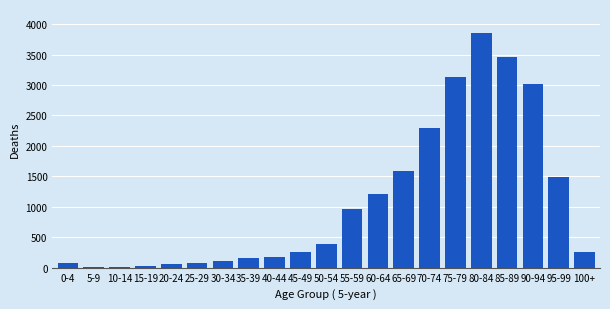

The value at 35-39 is 152. True or false?

True